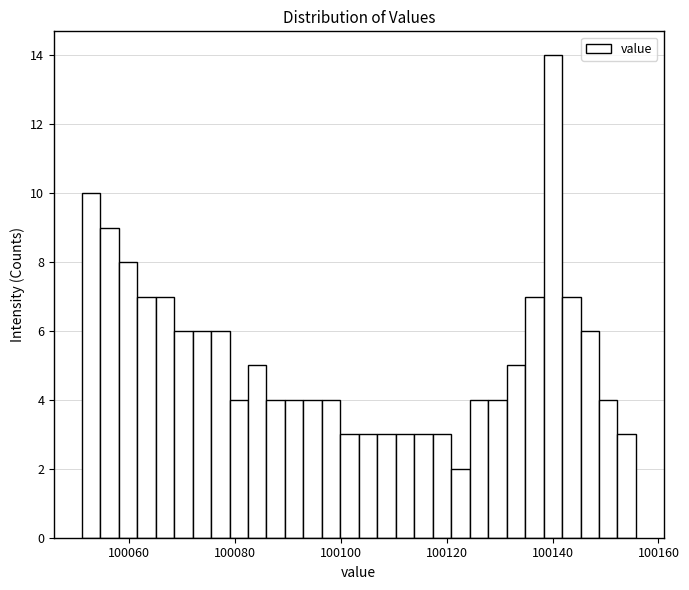

Around what value on the x-axis is the tallest bar? Give the approximate position of its centre, as read against the axis.

100140